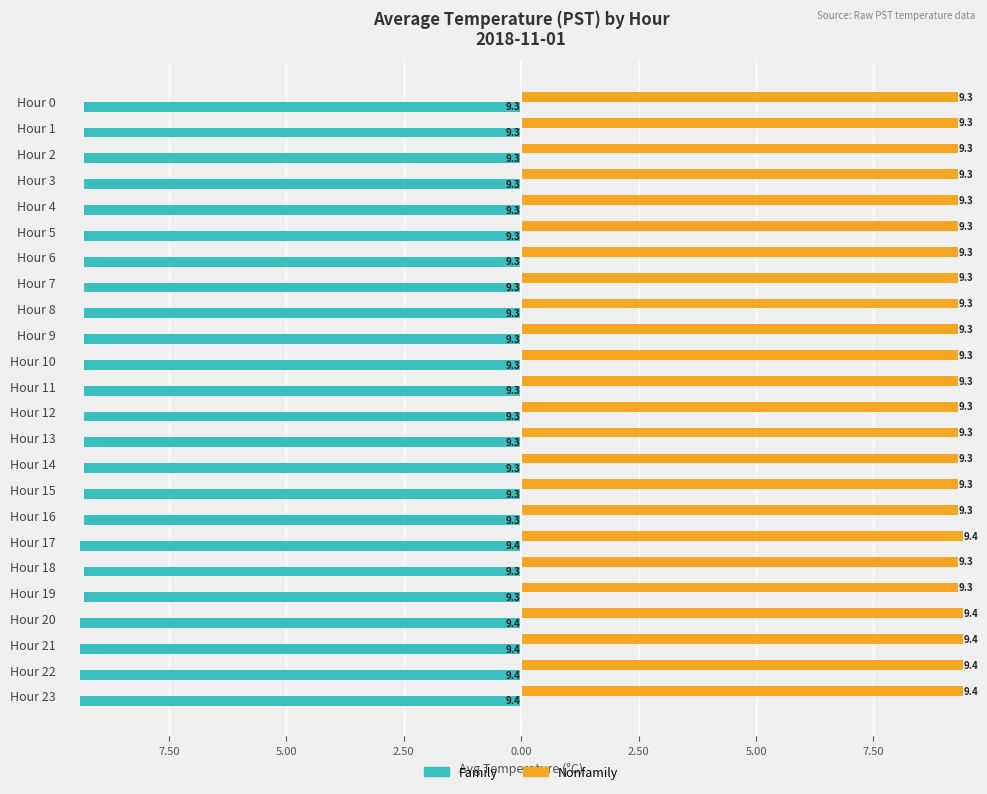

What are all the series names shown in the legend?

Family, Nonfamily